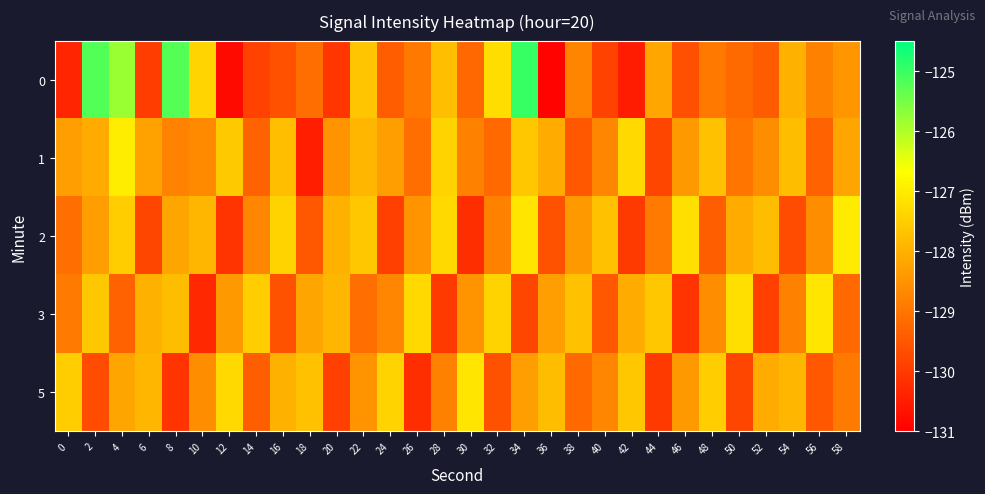

What is the spread (max minus min) of values at 56?

2.4